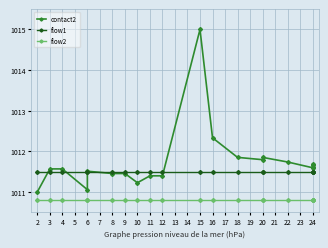

What is the approximate value of flow2 at 18?

1010.8